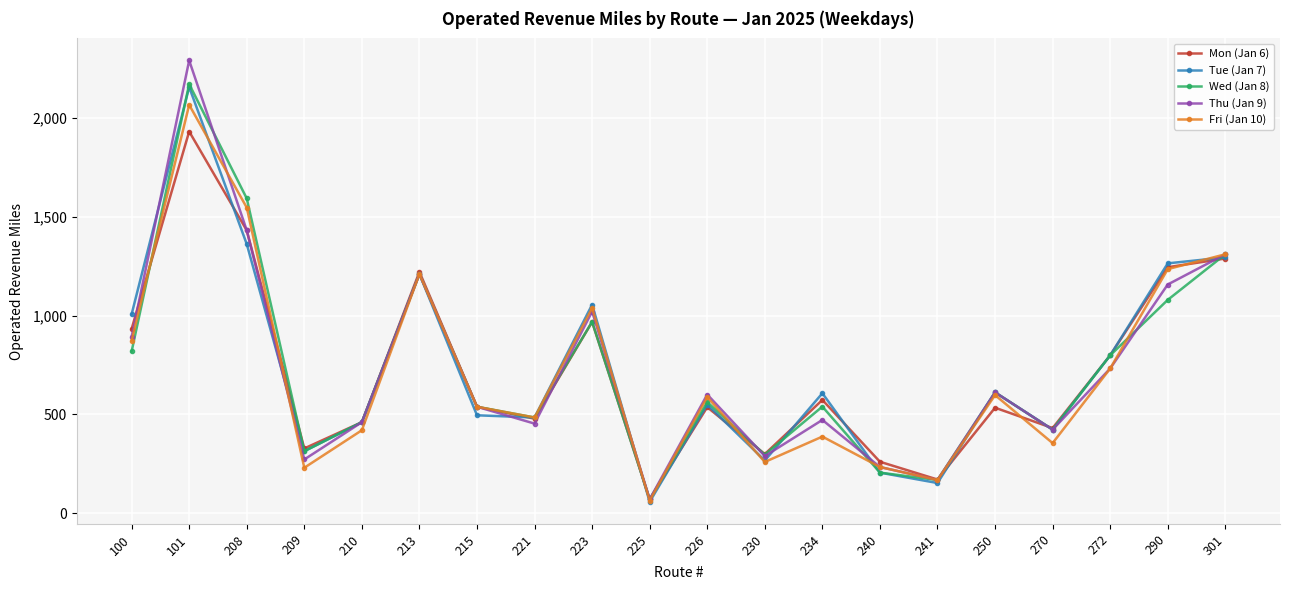

Where do Thu (Jan 9) and Wed (Jan 8) first cross each other?

101 and 208